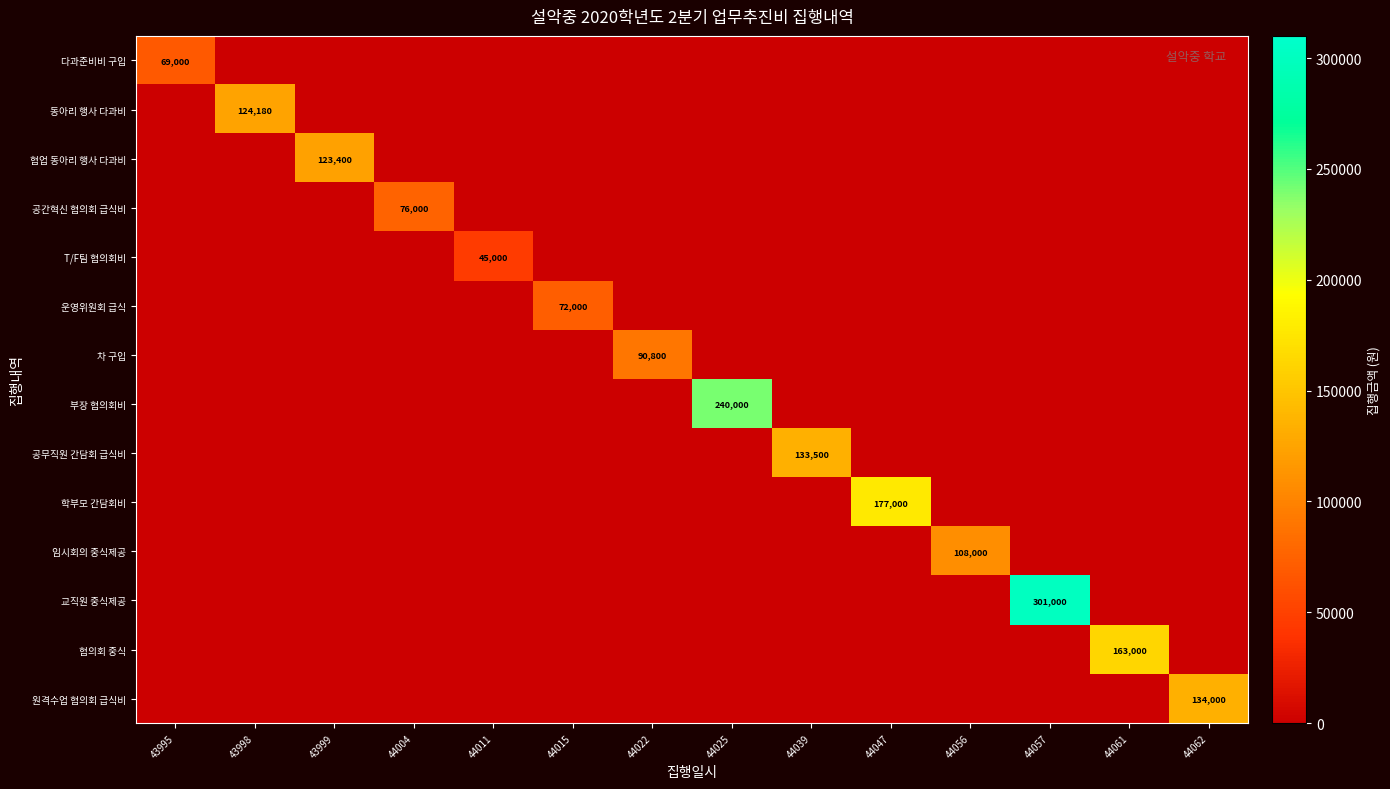

How many categories are shown in the chart?

14